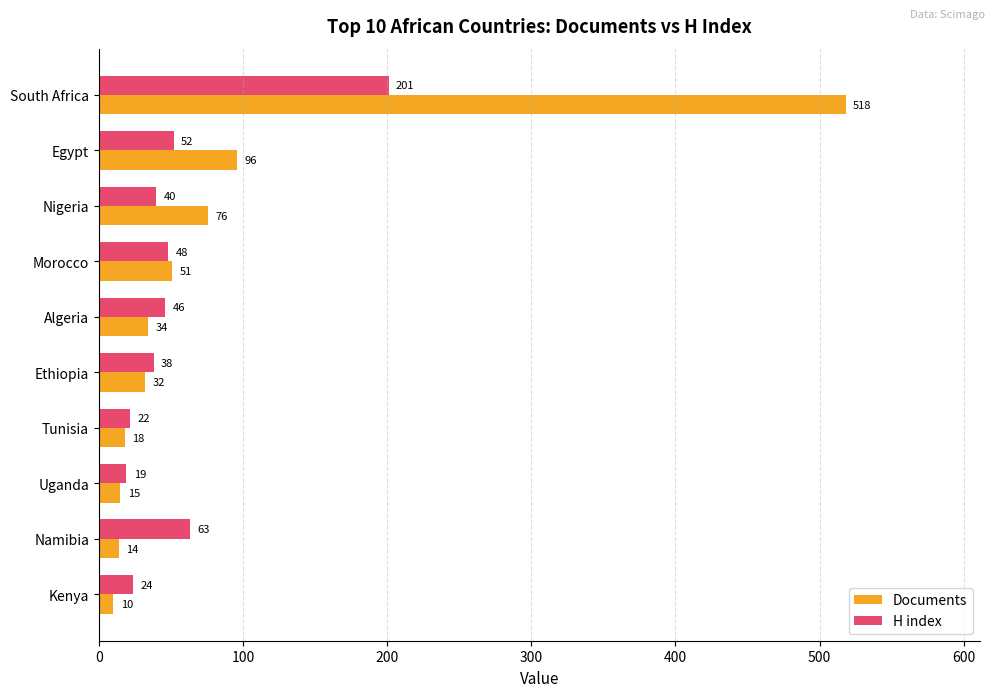

Rank the series by their maximum value, from lowest to highest.

H index, Documents